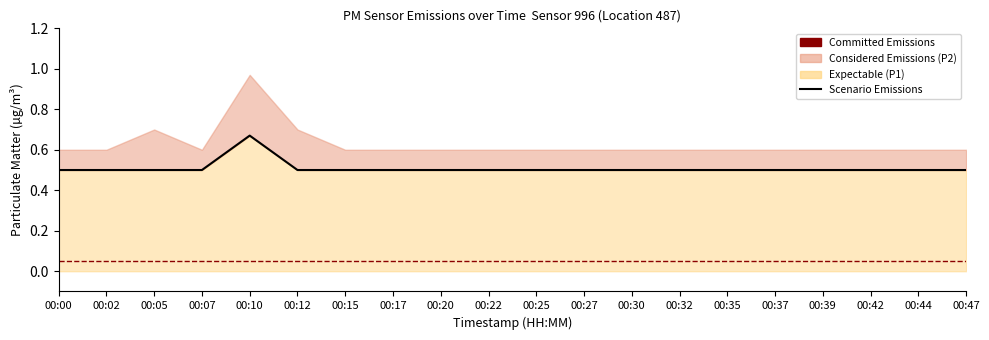

List the labels in order of value, smallest first.

00:00, 00:02, 00:05, 00:07, 00:12, 00:15, 00:17, 00:20, 00:22, 00:25, 00:27, 00:30, 00:32, 00:35, 00:37, 00:39, 00:42, 00:44, 00:47, 00:10